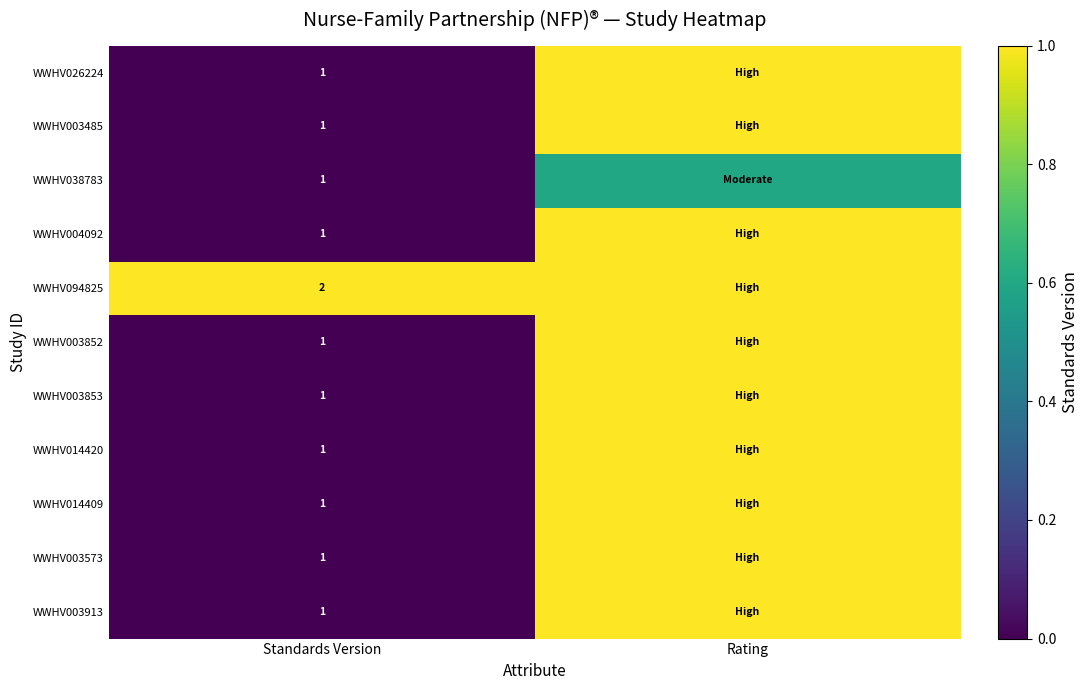

True or false: WWHV026224 has a value of 1.0 at Standards Version.

True